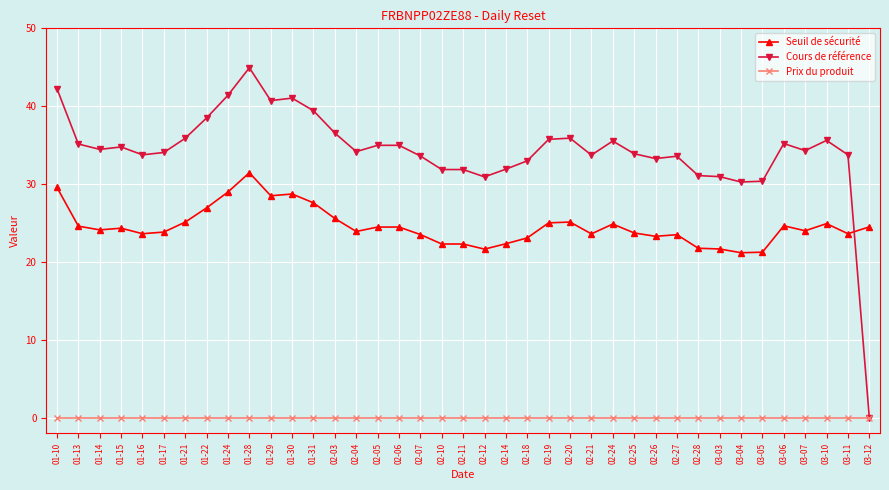

At which label does Seuil de sécurité reach its peak?

01-28